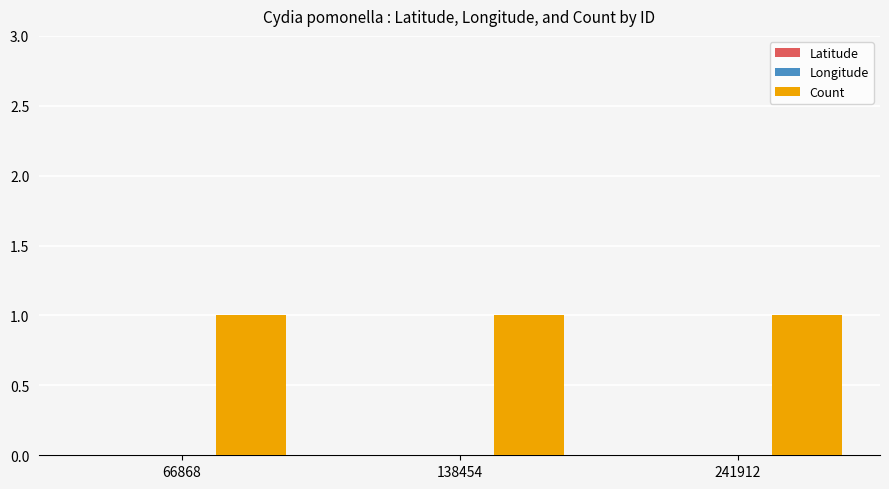

How many series are shown in this chart?

3